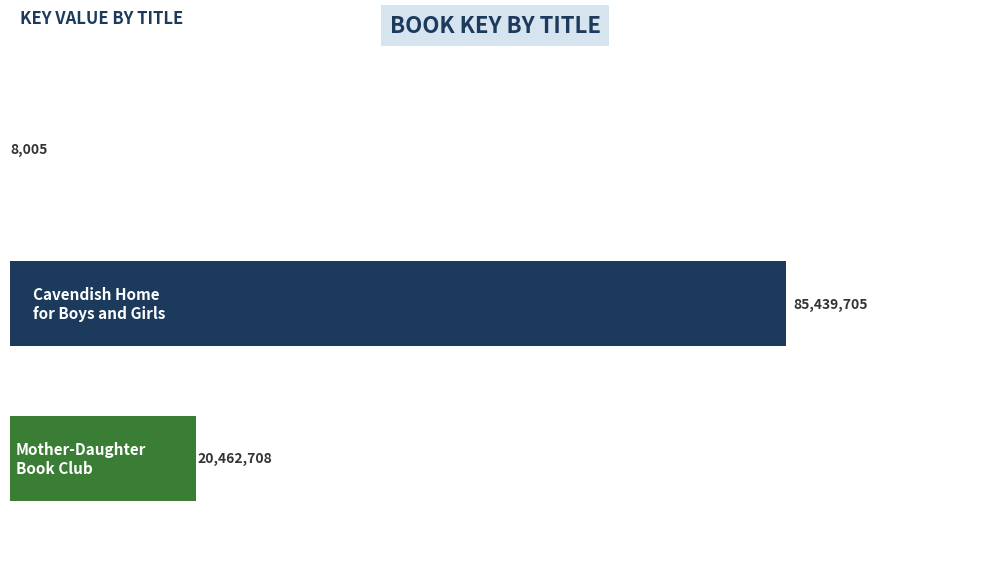

Does the chart contain stacked bars?

No